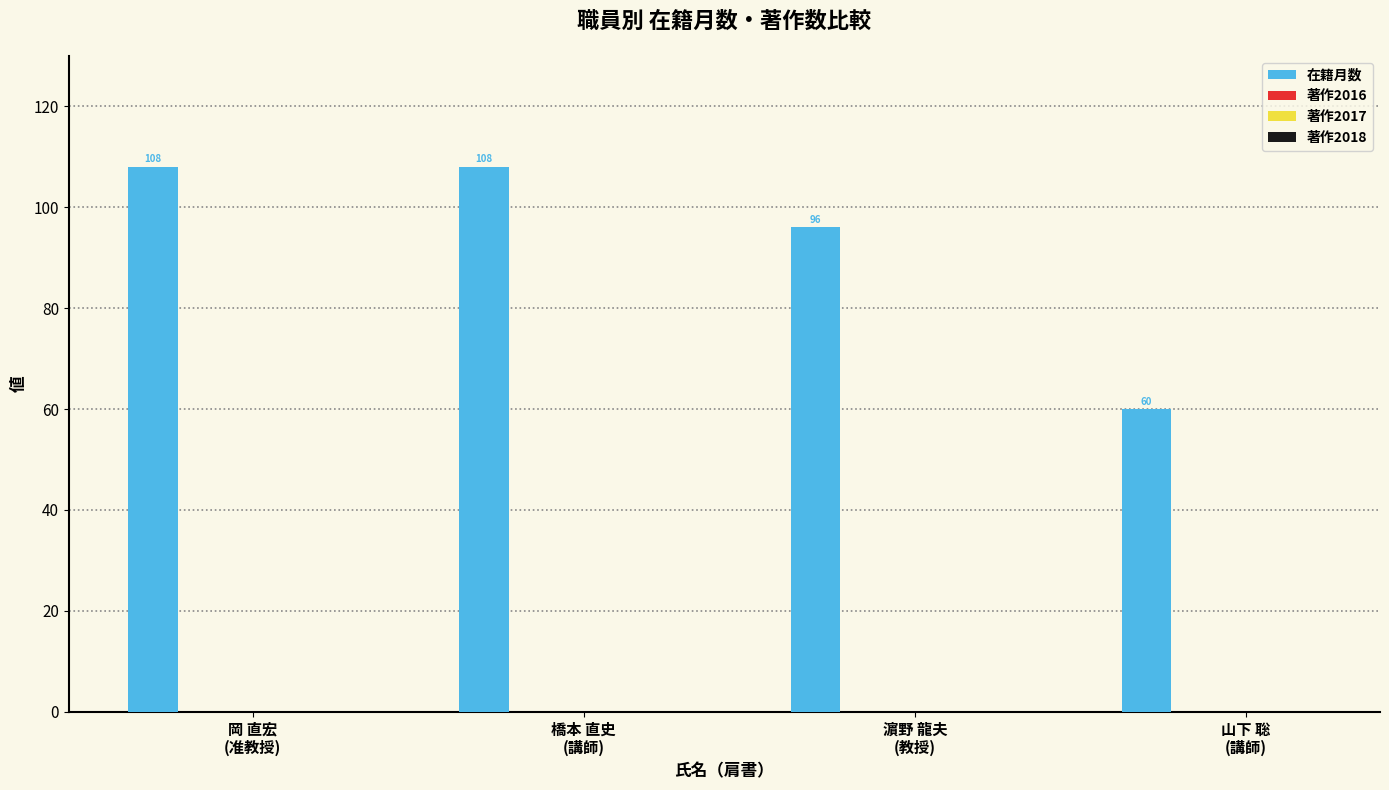

Reading left to right, extract all data points from this chart.

108	108	96	60